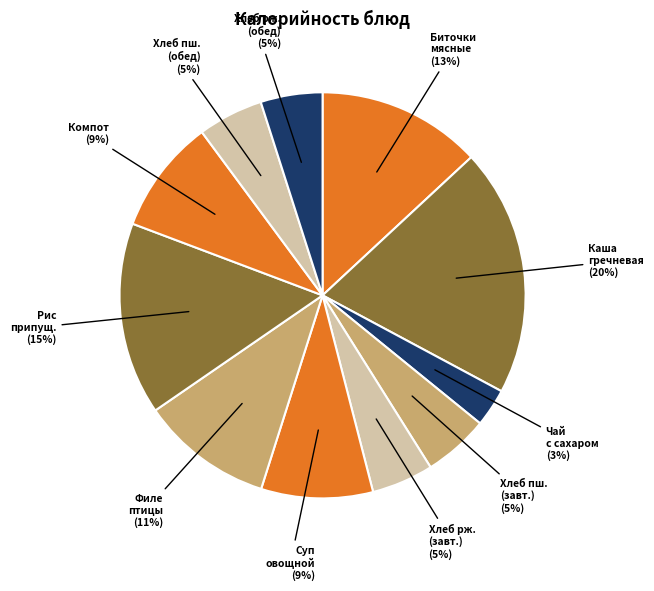

How many segments does this pie chart have?

11